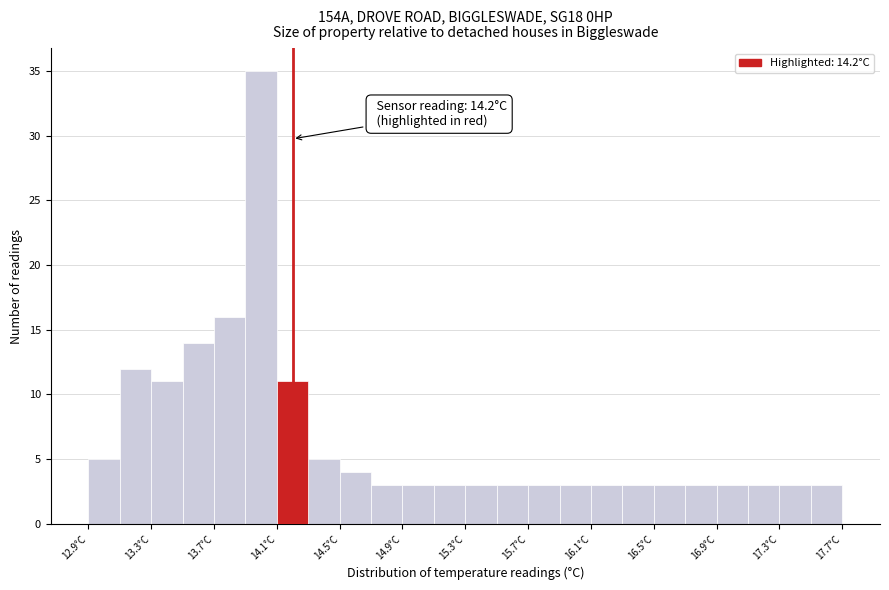

Over which range of the x-axis is the bar tallest?

13.9 to 14.1